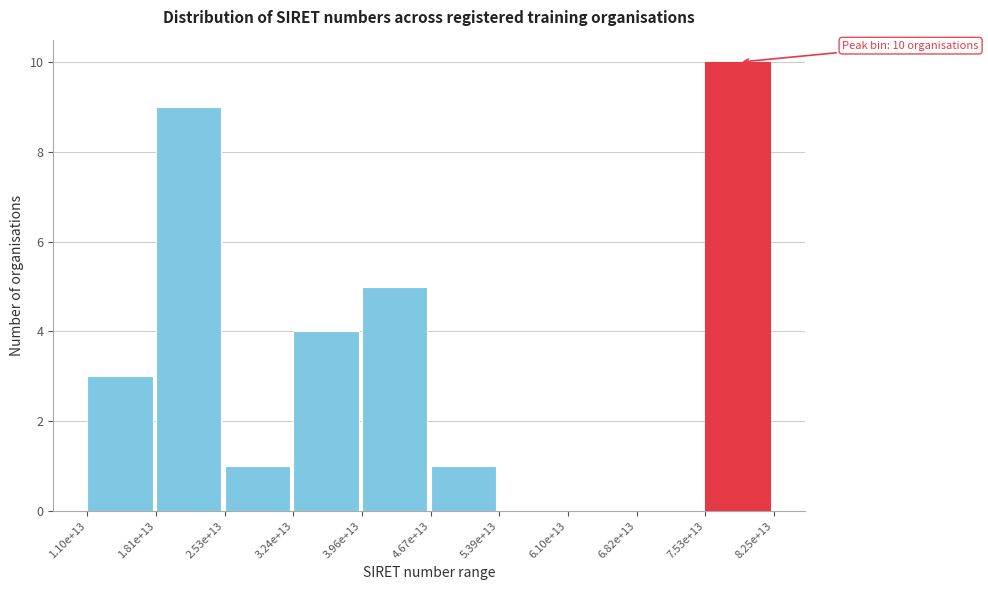

Reading left to right, transcribe all the data shown in this chart.

1.10e+13=3	1.81e+13=9	2.53e+13=1	3.24e+13=4	3.96e+13=5	4.67e+13=1	5.39e+13=0	6.10e+13=0	6.82e+13=0	7.53e+13=10